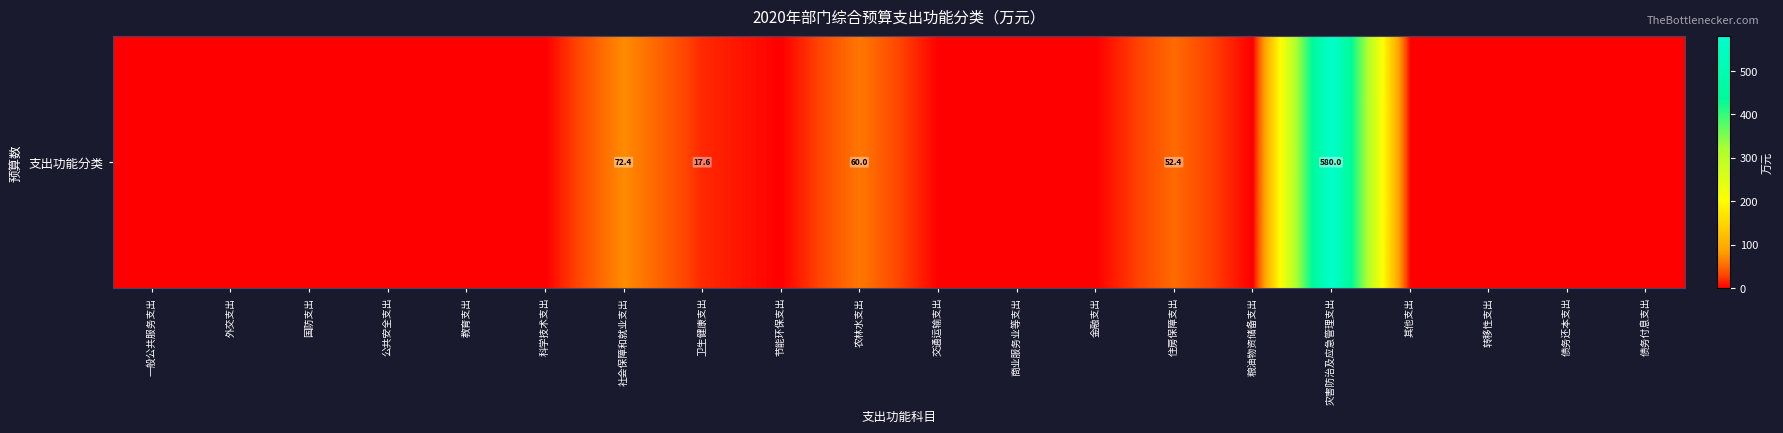

Which label corresponds to the smallest value in the chart?

一般公共服务支出